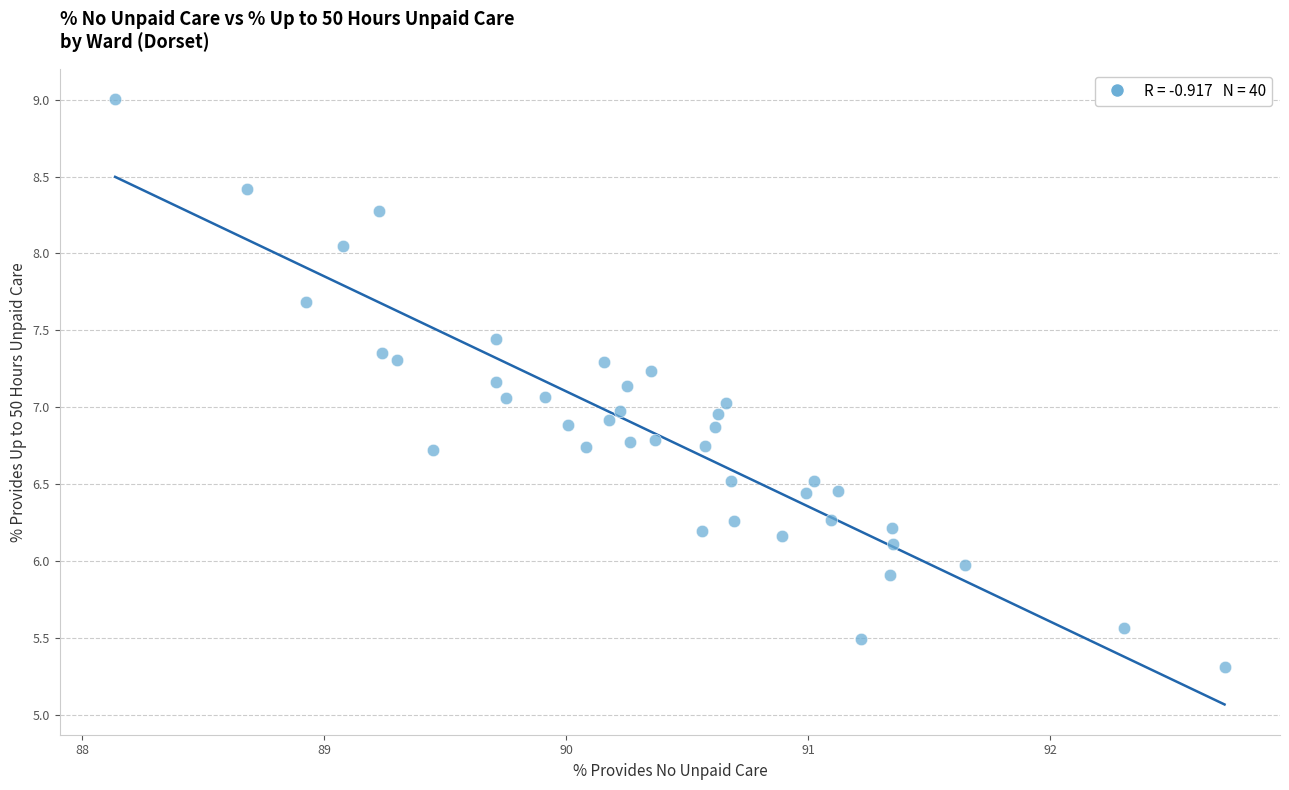

What is the range of Y values (max minus min)?

3.7